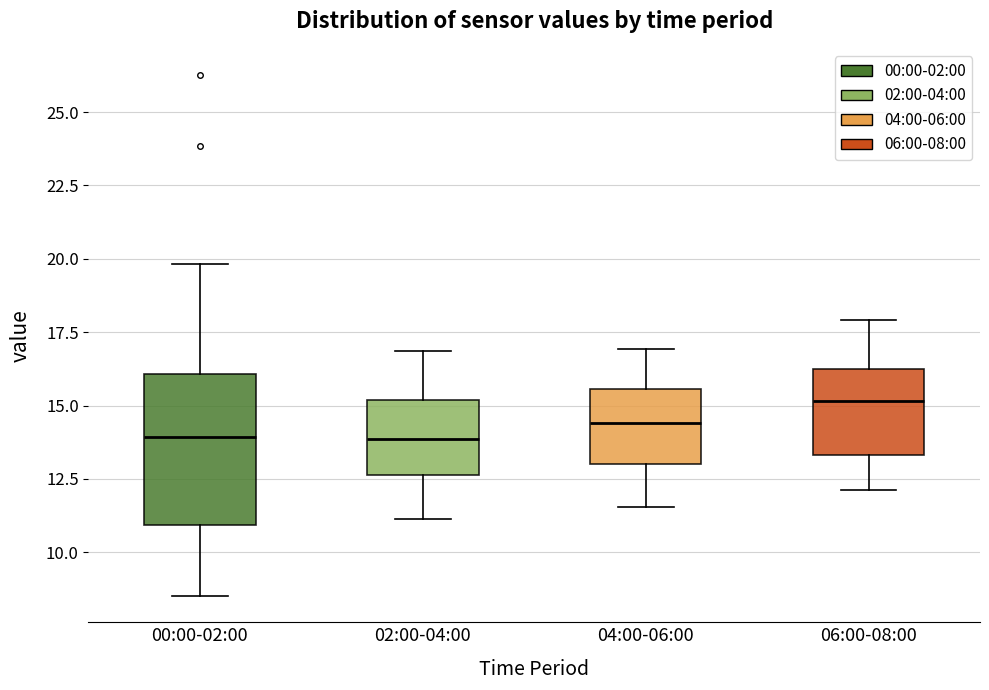

Where does the upper whisker of the box for 02:00-04:00 end on the y-axis? The values are not printed on the chart, so give them approximately, as read against the axis.

17.0